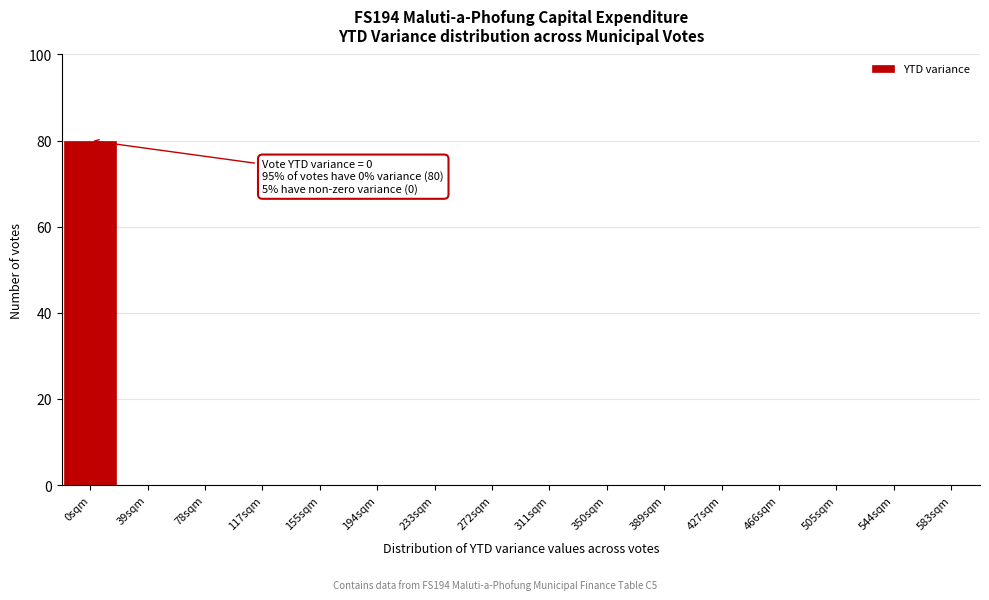

Reading right to left, what are all the values shown in this chart?

583sqm=0	544sqm=0	505sqm=0	466sqm=0	427sqm=0	389sqm=0	350sqm=0	311sqm=0	272sqm=0	233sqm=0	194sqm=0	155sqm=0	117sqm=0	78sqm=0	39sqm=0	0sqm=80